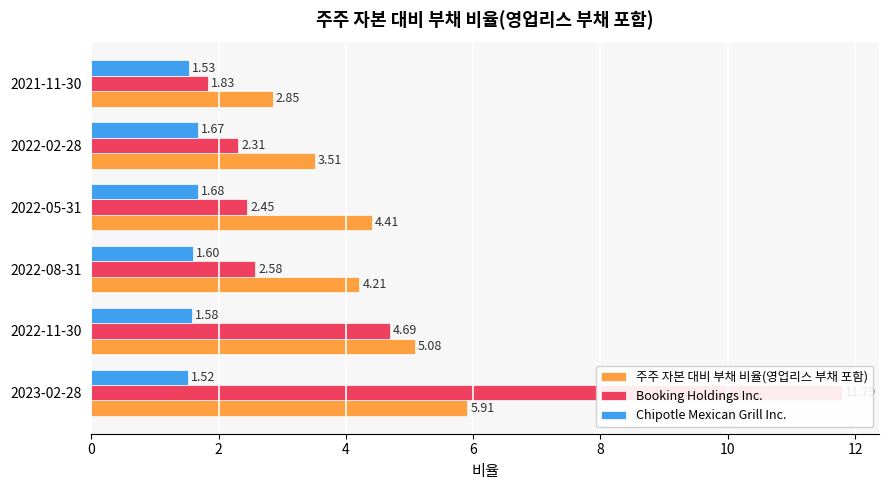

Reading left to right, what are all the values shown in this chart?

주주 자본 대비 부채 비율(영업리스 부채 포함): 0=5.9	2=5.1	4=4.2	6=4.4	8=3.5	10=2.9
Booking Holdings Inc.: 0=11.8	2=4.7	4=2.6	6=2.5	8=2.3	10=1.8
Chipotle Mexican Grill Inc.: 0=1.5	2=1.6	4=1.6	6=1.7	8=1.7	10=1.5